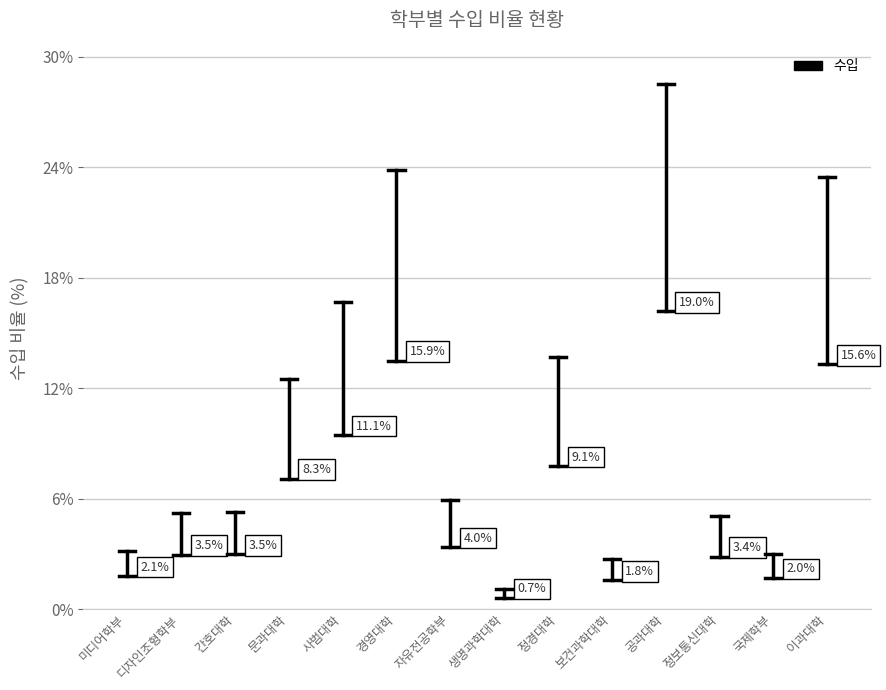

Count the number of data series in this chart.

1